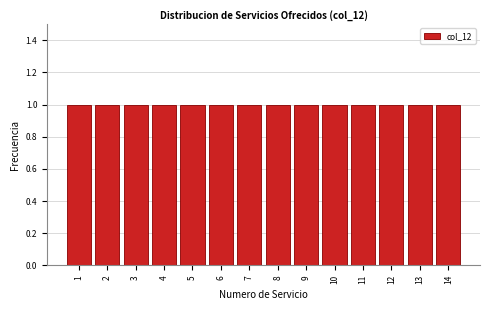

How tall is the bar that spans 9.5 to 10.5 on the x-axis? The values are not printed on the chart, so give them approximately, as read against the axis.

1